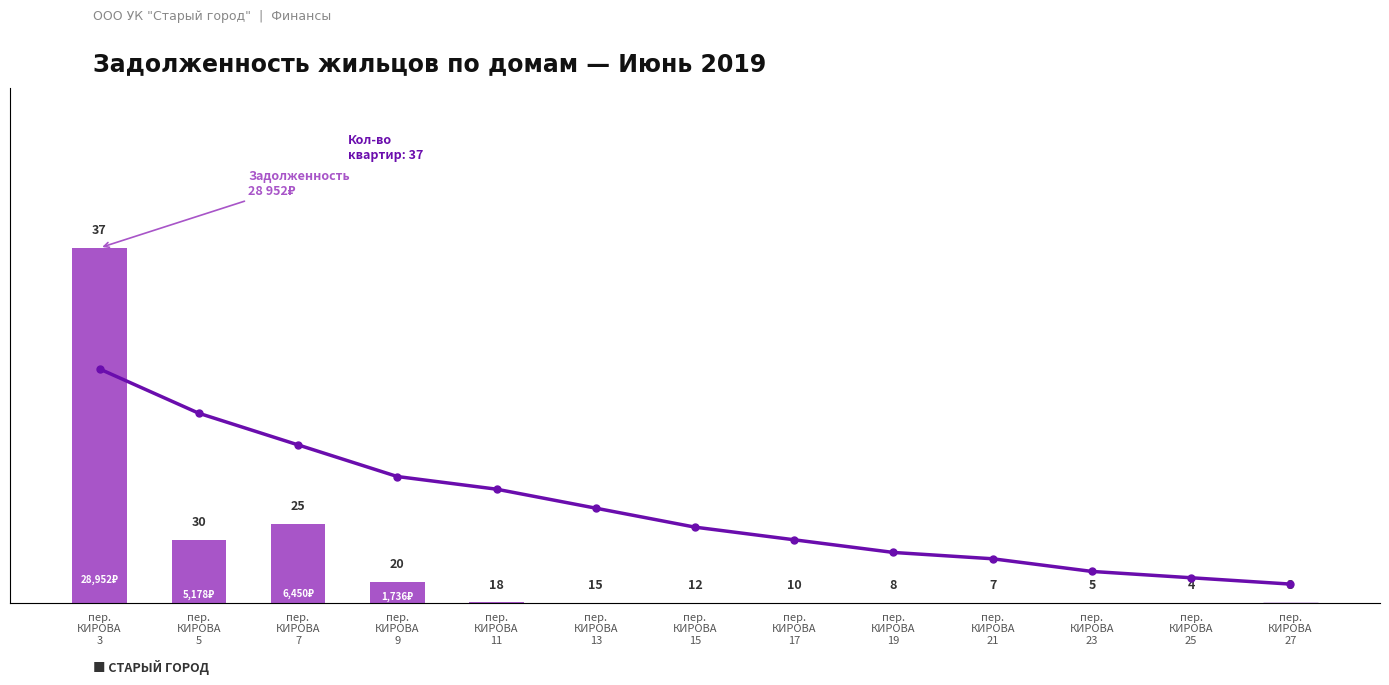

What is the total value across all series at пер.
КИРОВА
3?

28989.3